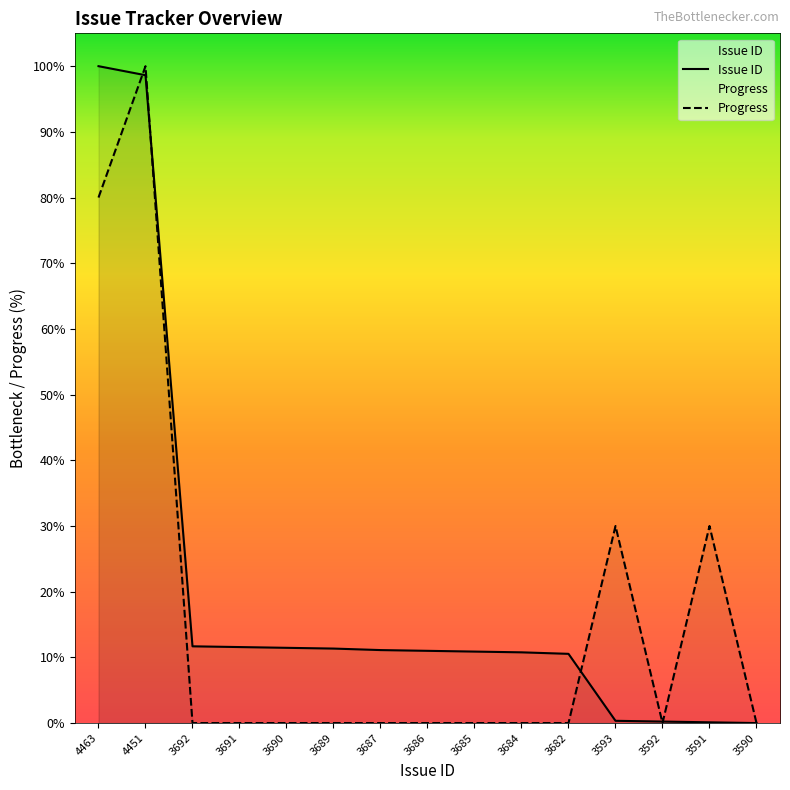

At which label is Progress closest to 50?

3593